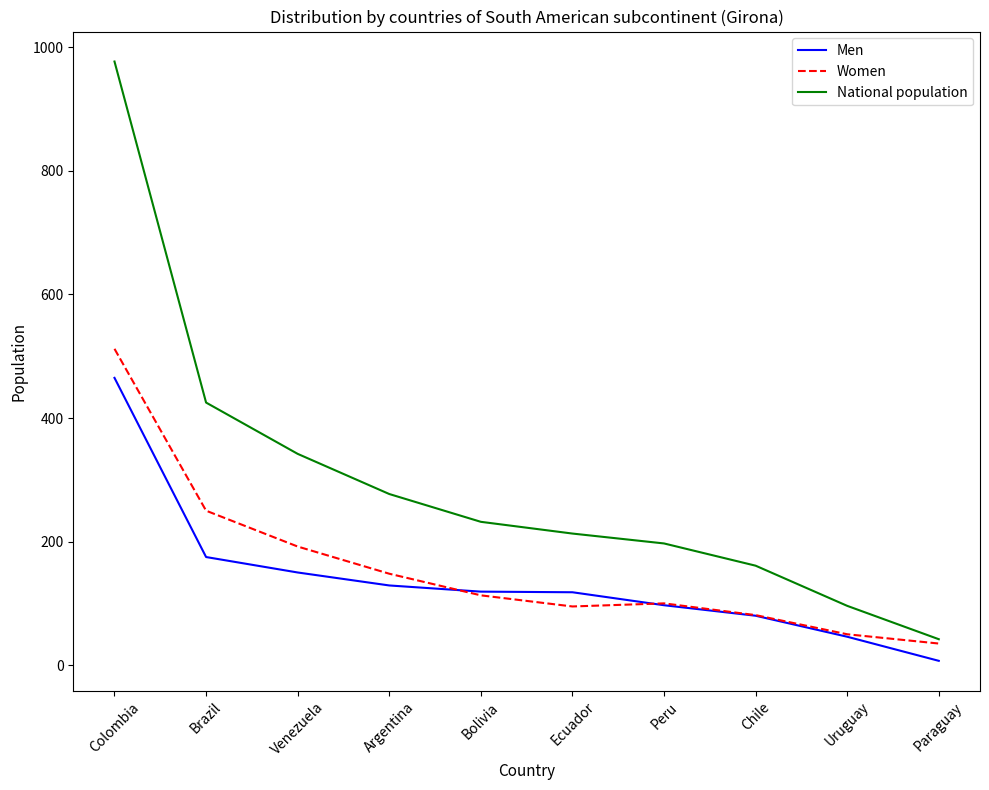

List the series in order of their peak value, lowest first.

Men, Women, National population